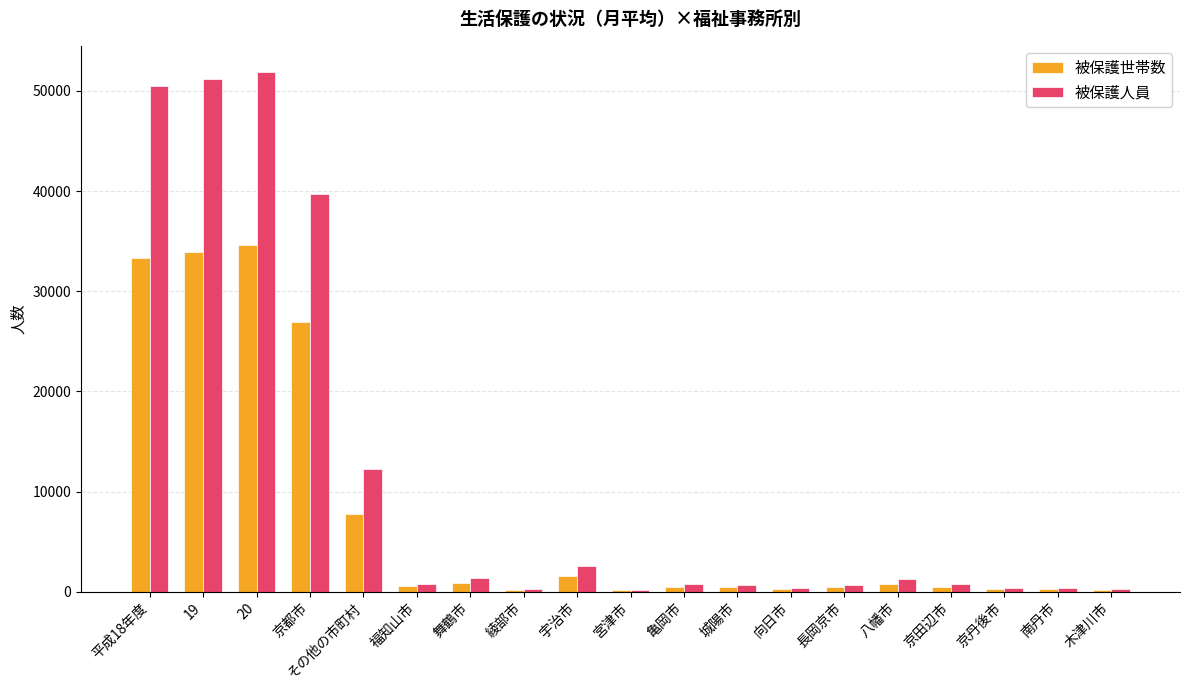

What is the sum of all 被保護人員 values?

216196